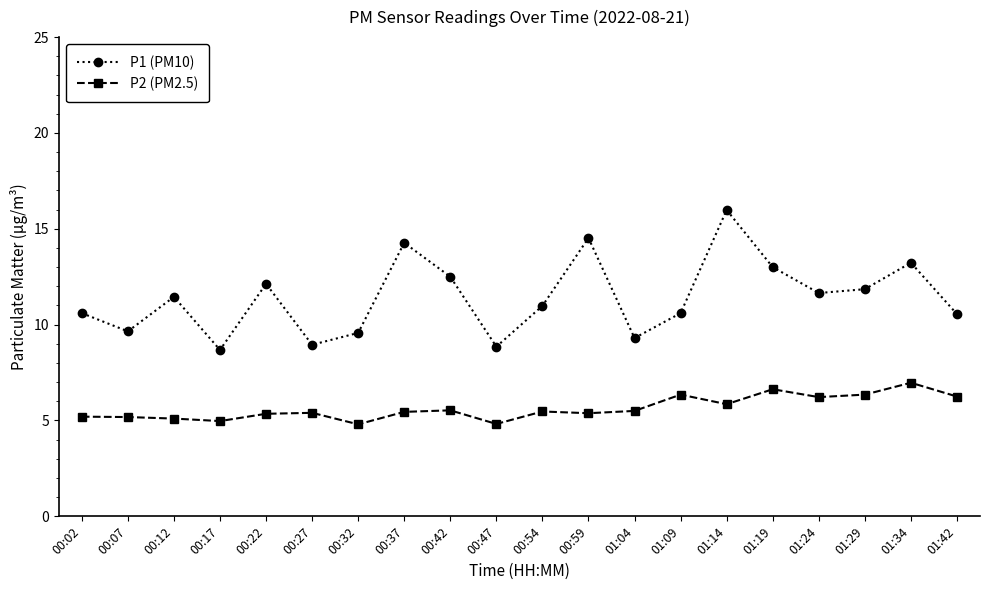

At 01:42, list the series in order from smallest to largest.

P2 (PM2.5), P1 (PM10)